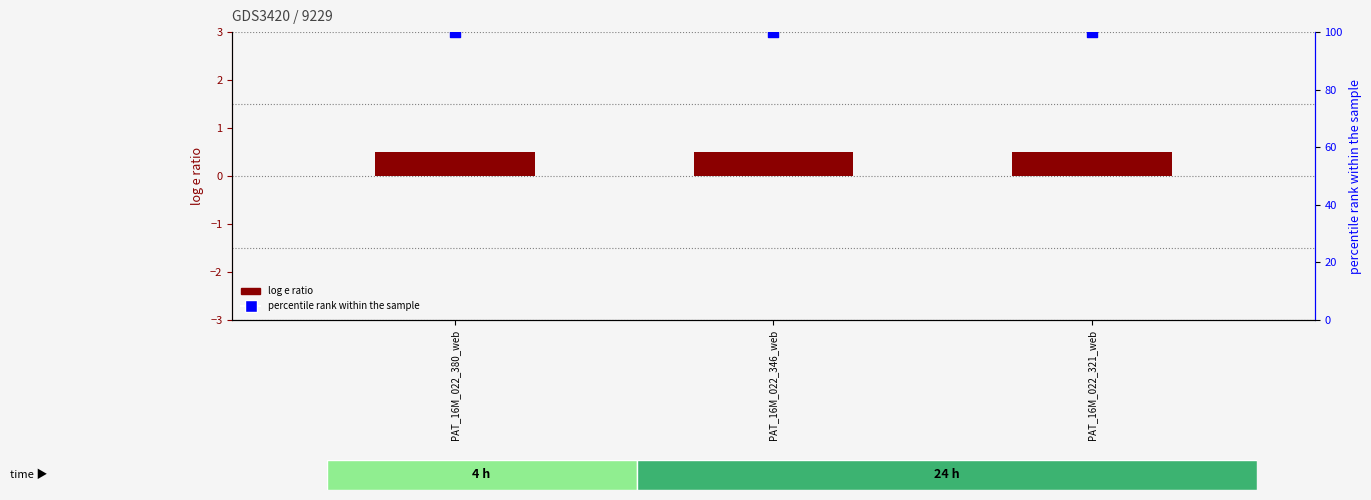

Which series has the largest total across all categories?

percentile rank within the sample